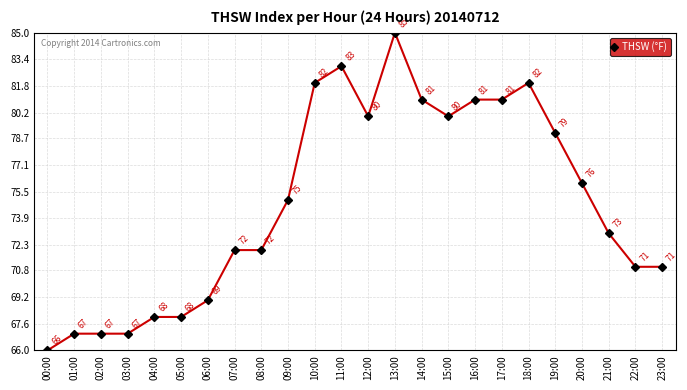

Which category has the highest value across all series?

13:00